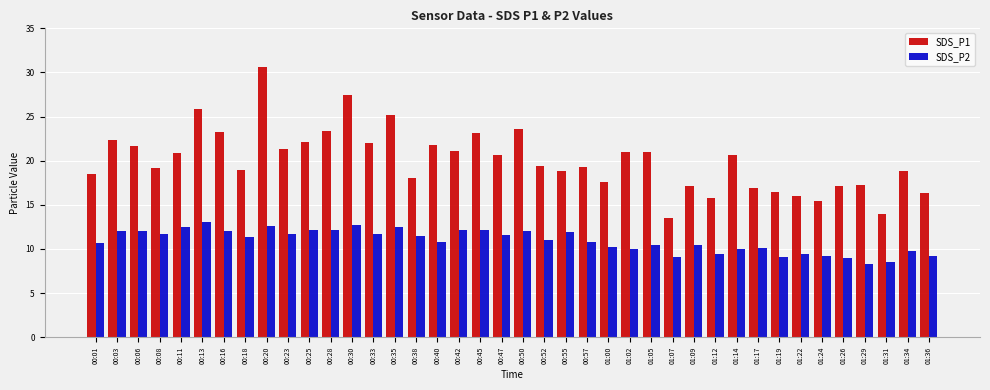

Which series has the widest spread of values?

SDS_P1